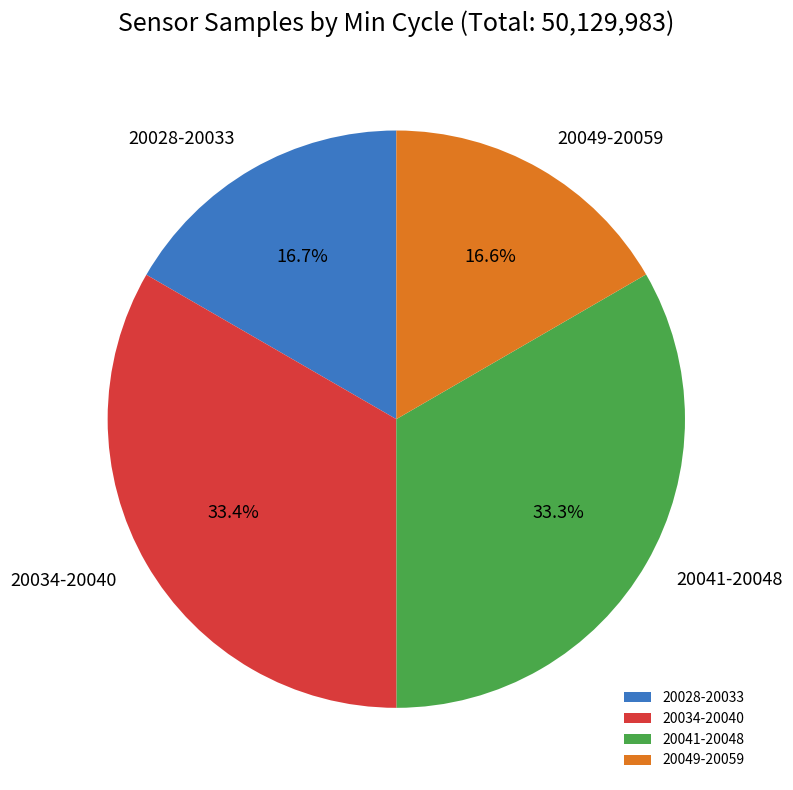

What percentage is NOT represented by 20034-20040?

66.6%